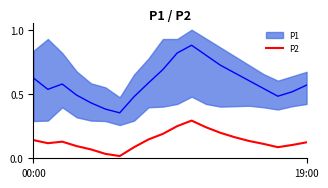

What position from the right is 17?

3